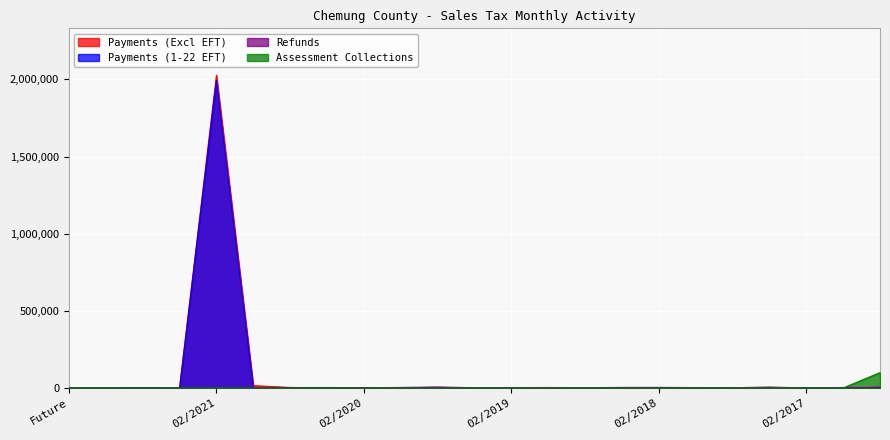

What are all the series names shown in the legend?

Payments (Excl EFT), Payments (1-22 EFT), Refunds, Assessment Collections